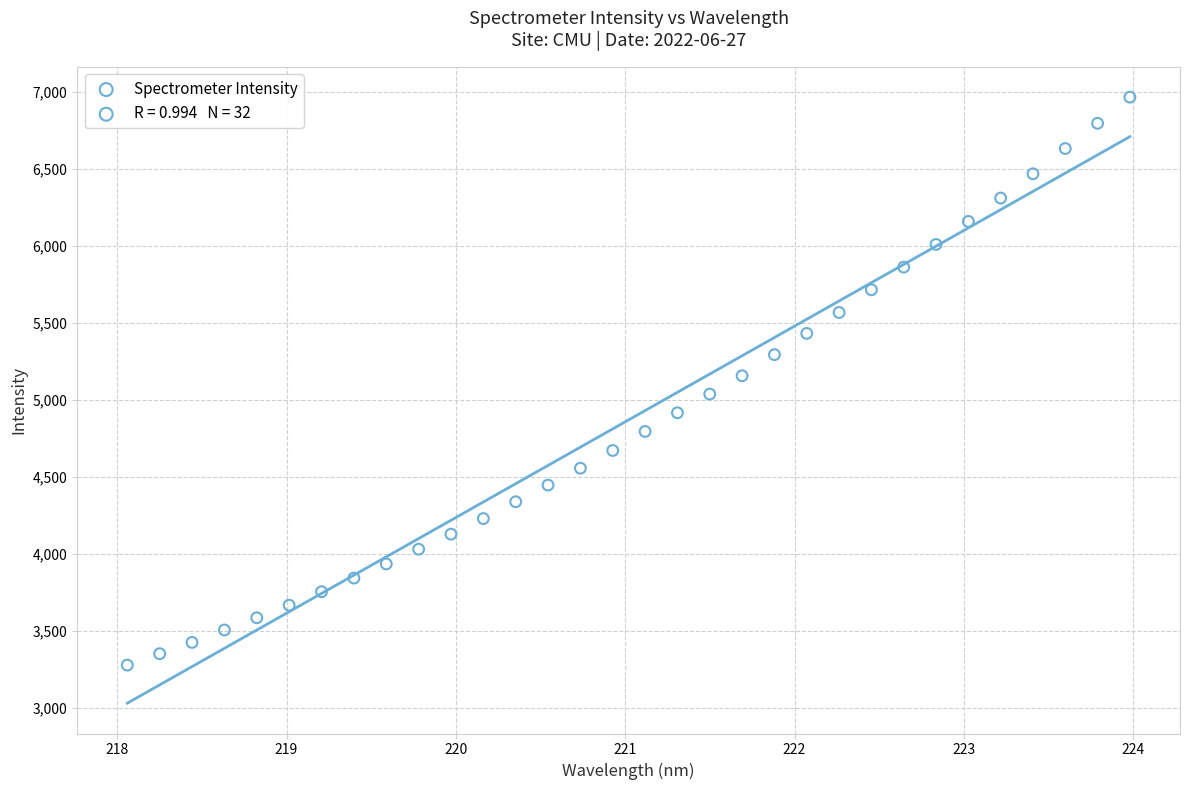

What is the range of X values (max minus min)?

5.9